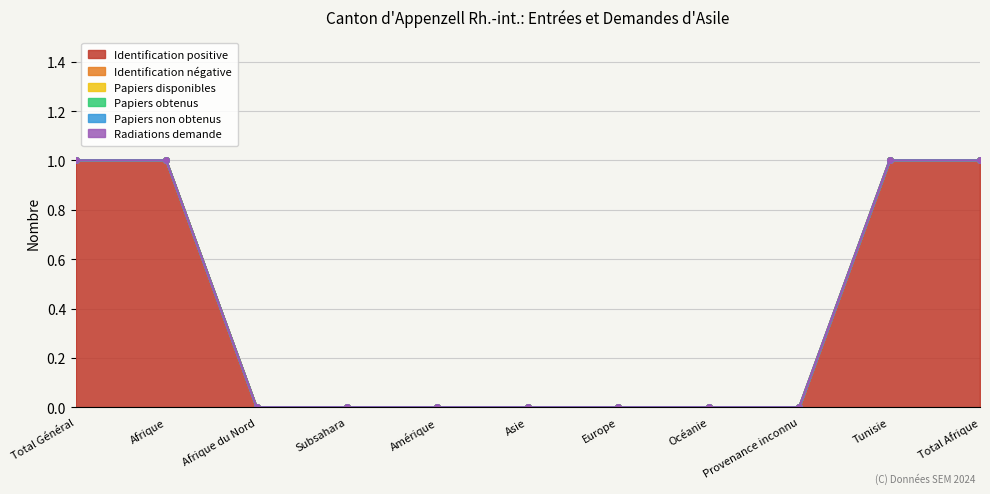

Which series has the largest total across all categories?

Identification positive